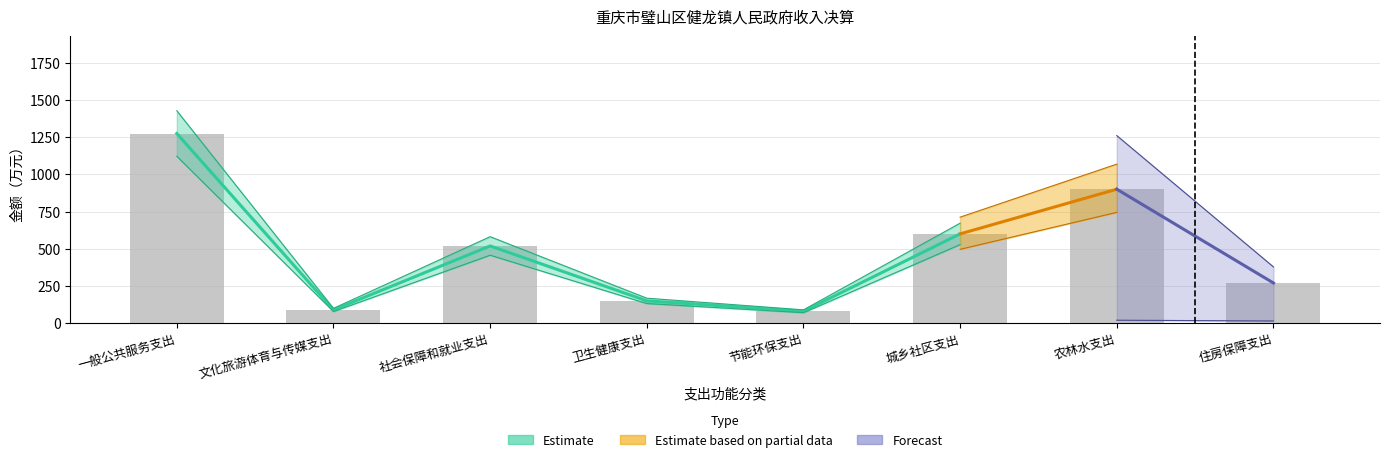

The 本年收入合计 series shows 900.0 at 农林水支出. True or false?

True